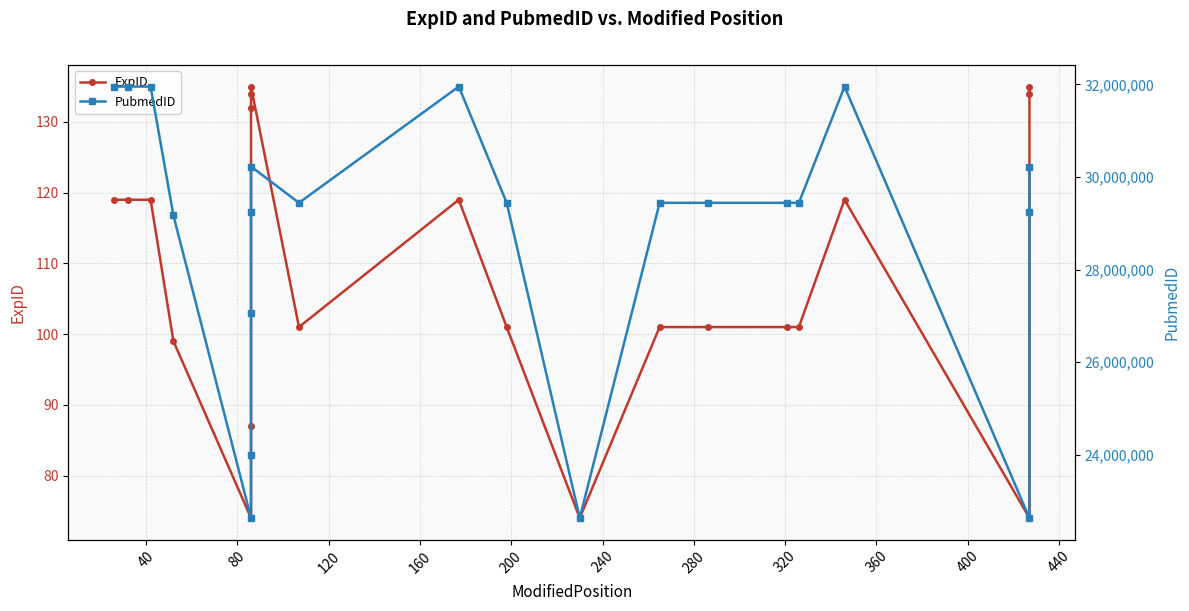

True or false: ExpID and PubmedID cross at least once.

False